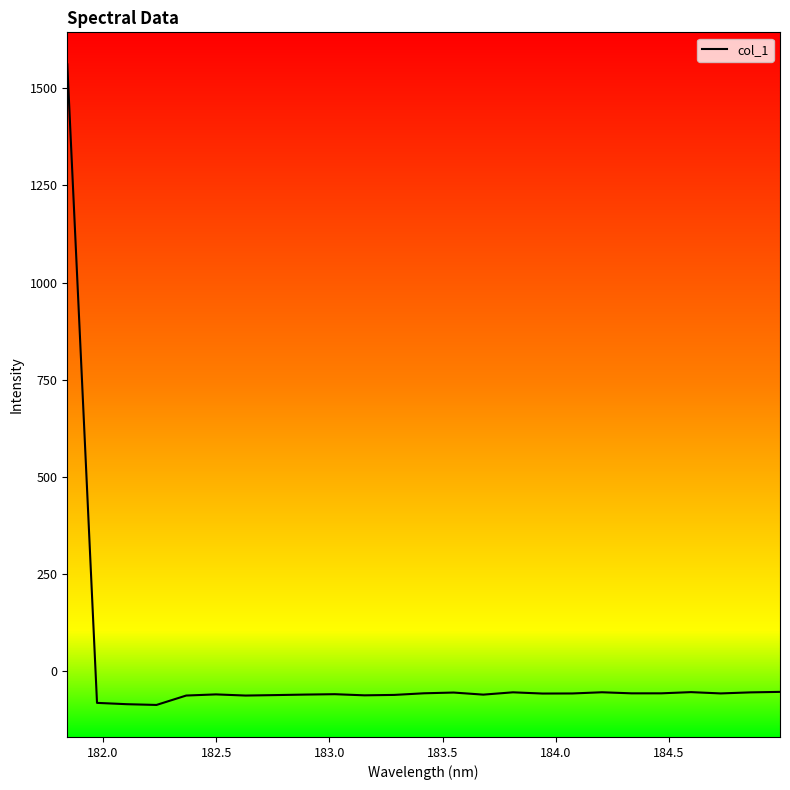

What is the smallest value displayed?

-87.1